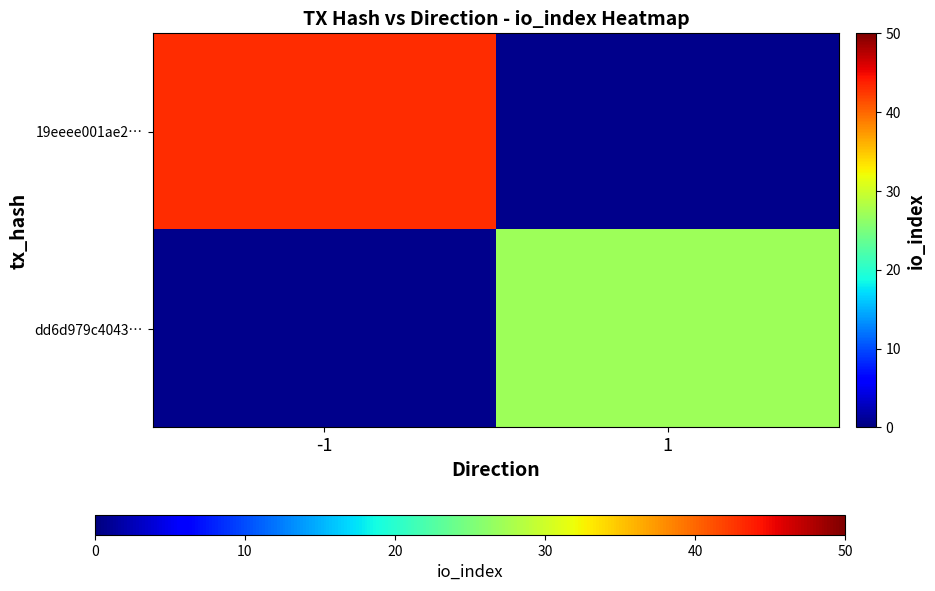

Which category has the highest value in the 19eeee001ae2… series?

-1